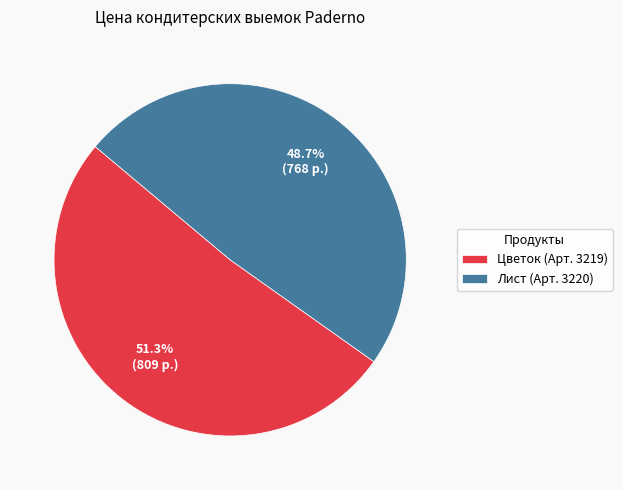

What is the ratio of the value at Лист (Арт. 3220) to the value at Цветок (Арт. 3219)?

0.9